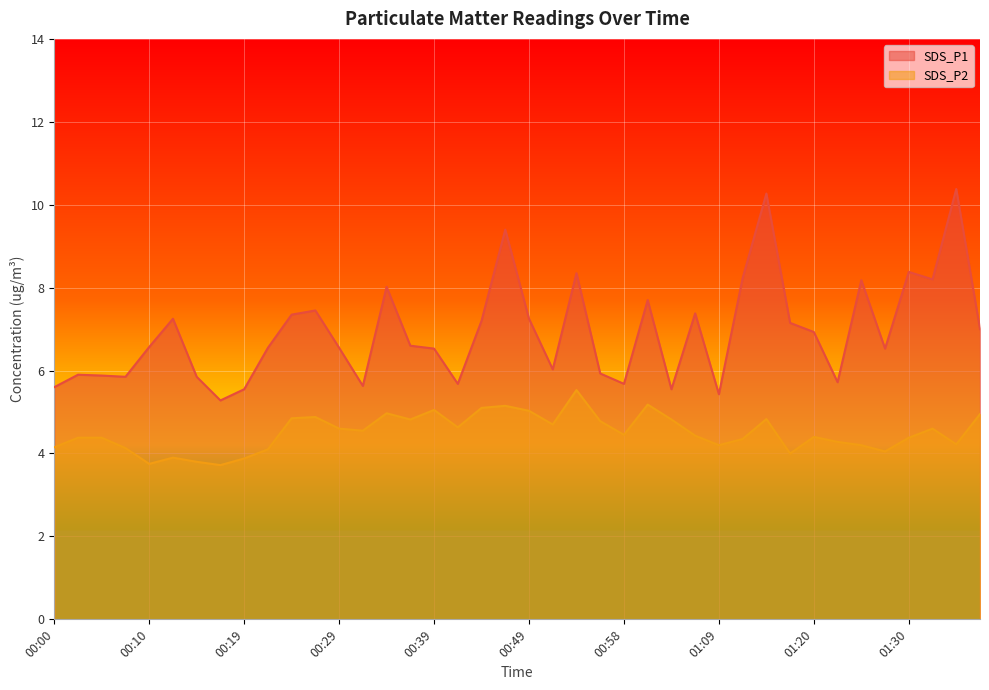

Which series has the largest total across all categories?

SDS_P1